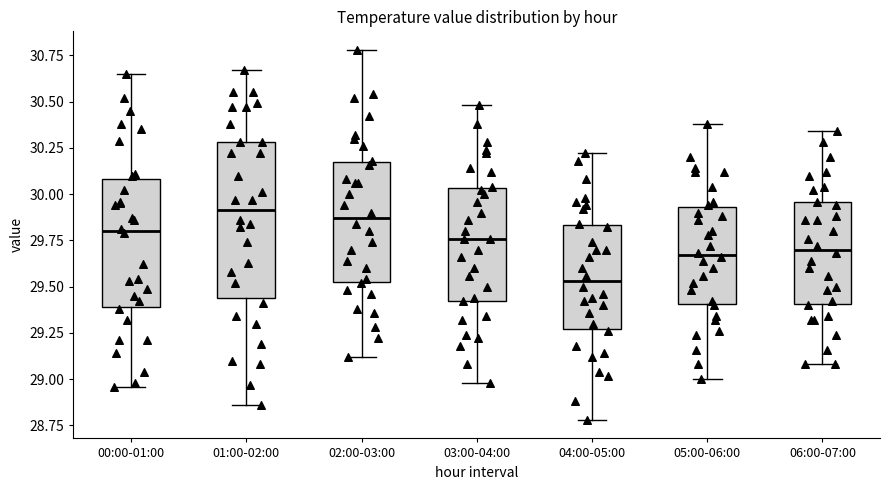

Reading left to right, read every box against the y-axis: the position of its median line, the range the box covers, and the ends of its whiskers. The values are not printed on the chart, so give them approximately, as read against the axis.

00:00-01:00: median 29.80, box 29.40 to 30.10, whiskers 28.95 to 30.65
01:00-02:00: median 29.90, box 29.45 to 30.30, whiskers 28.85 to 30.65
02:00-03:00: median 29.85, box 29.55 to 30.20, whiskers 29.10 to 30.80
03:00-04:00: median 29.75, box 29.45 to 30.05, whiskers 29.00 to 30.50
04:00-05:00: median 29.55, box 29.25 to 29.85, whiskers 28.80 to 30.20
05:00-06:00: median 29.65, box 29.40 to 29.95, whiskers 29.00 to 30.40
06:00-07:00: median 29.70, box 29.40 to 29.95, whiskers 29.10 to 30.35